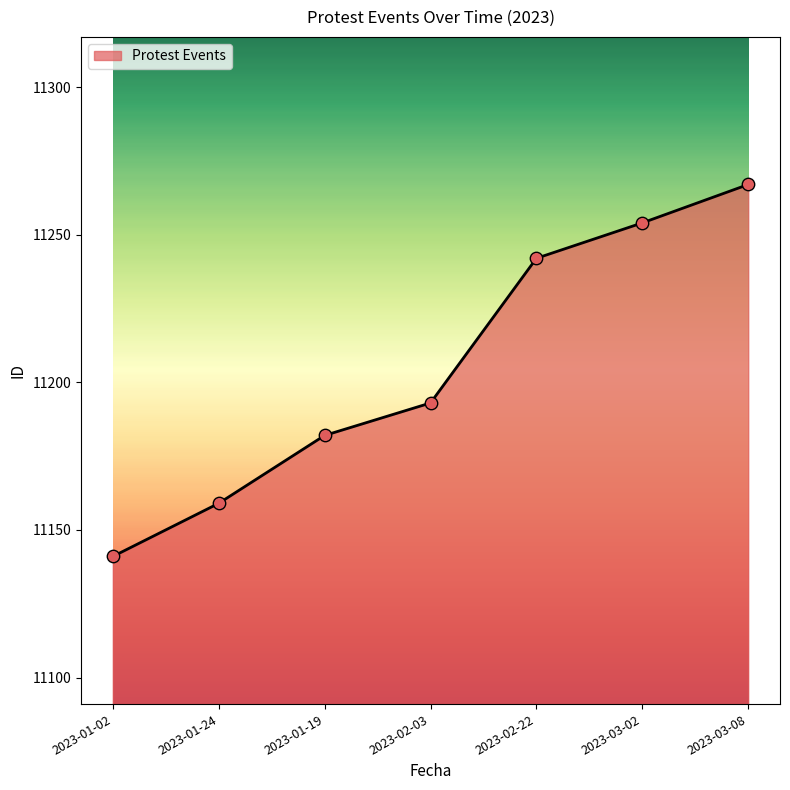

Approximately how many times larger is the value at 2023-01-24 compared to 2023-03-02?

1.0